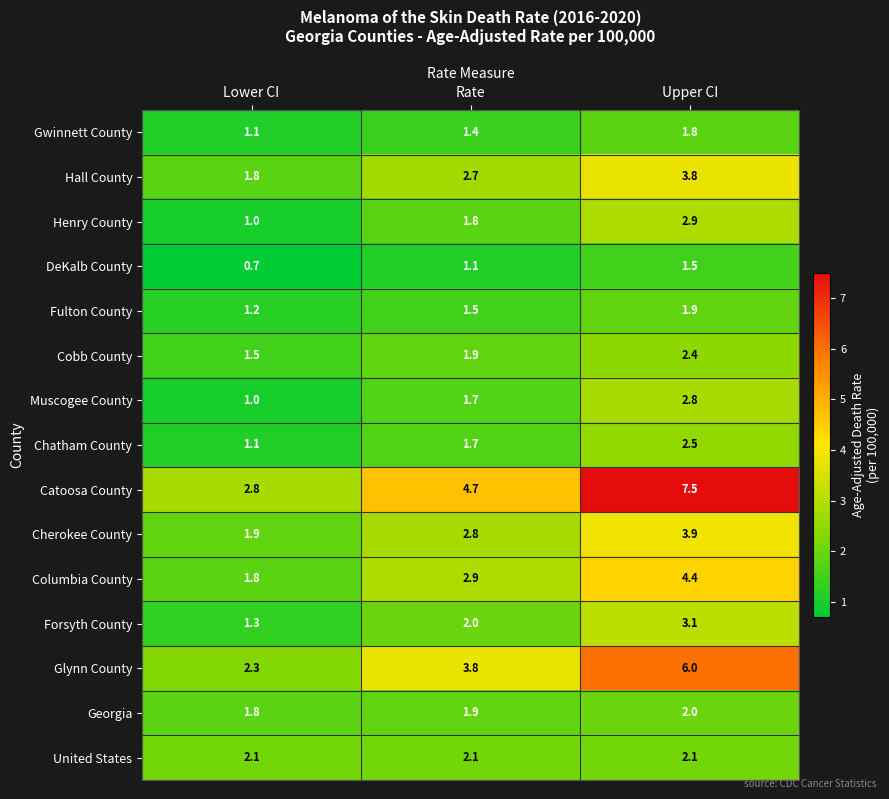

What is the sum of all Forsyth County values?

6.4